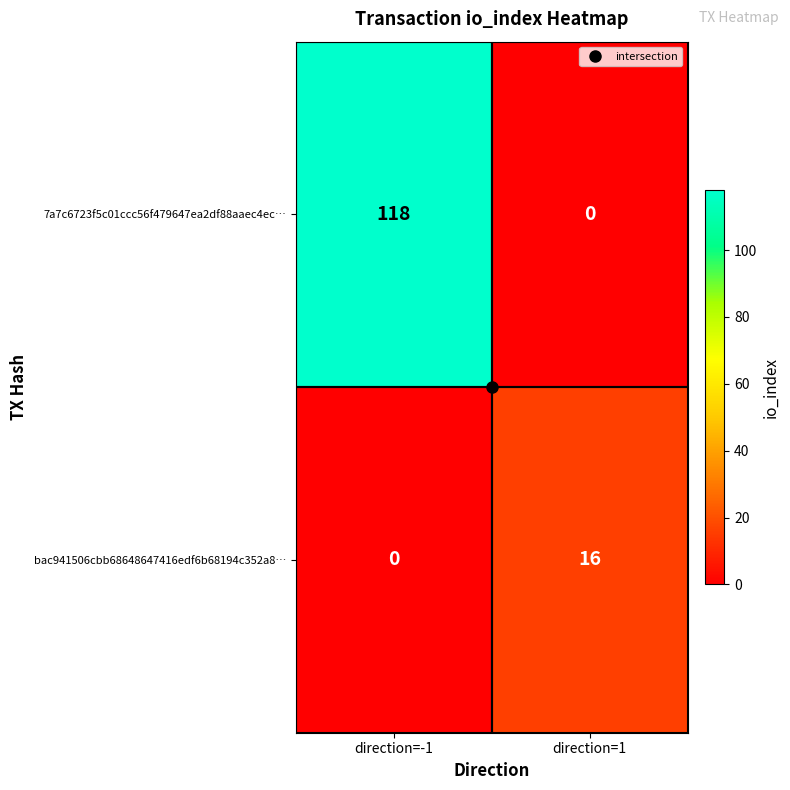

Which series has the largest range (max minus min)?

7a7c6723f5c01ccc56f479647ea2df88aaec4ec…